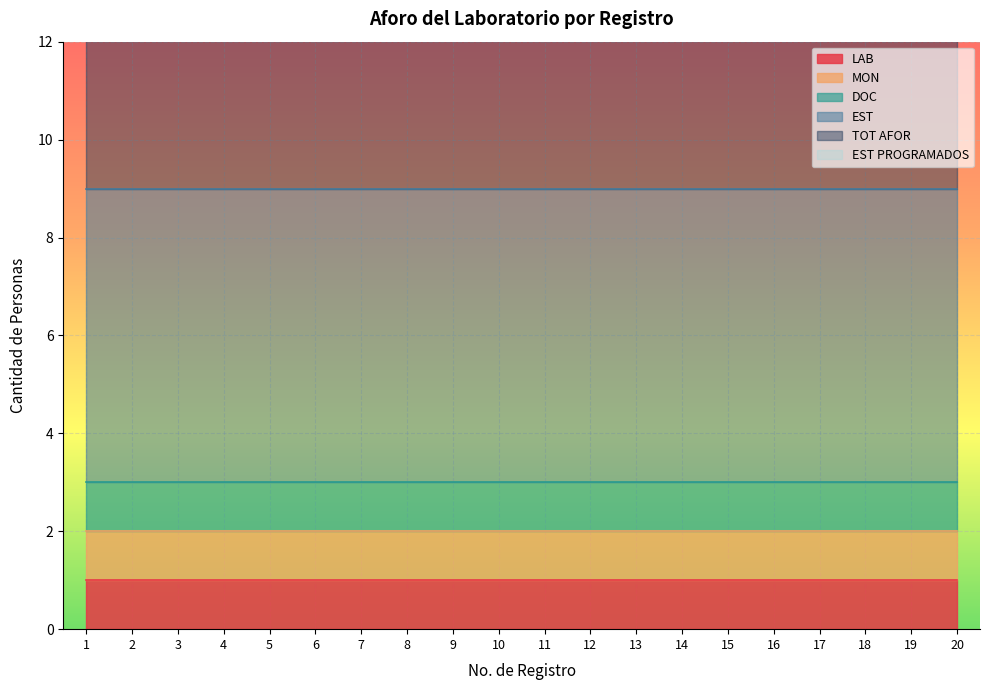

True or false: EST PROGRAMADOS has a value of 0 at 2.

True